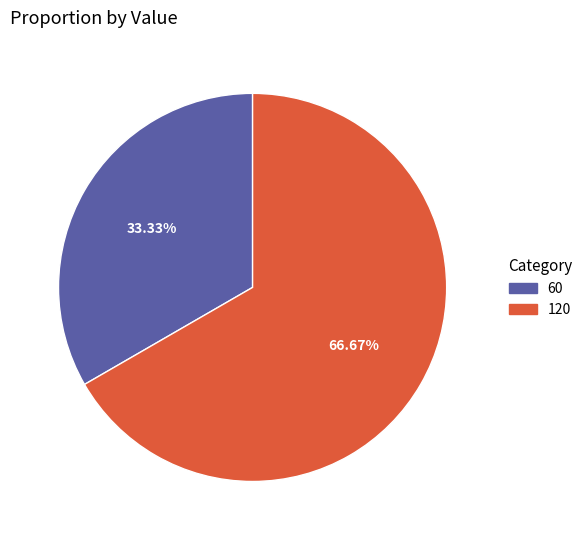

Rank the categories by value from highest to lowest.

120, 60